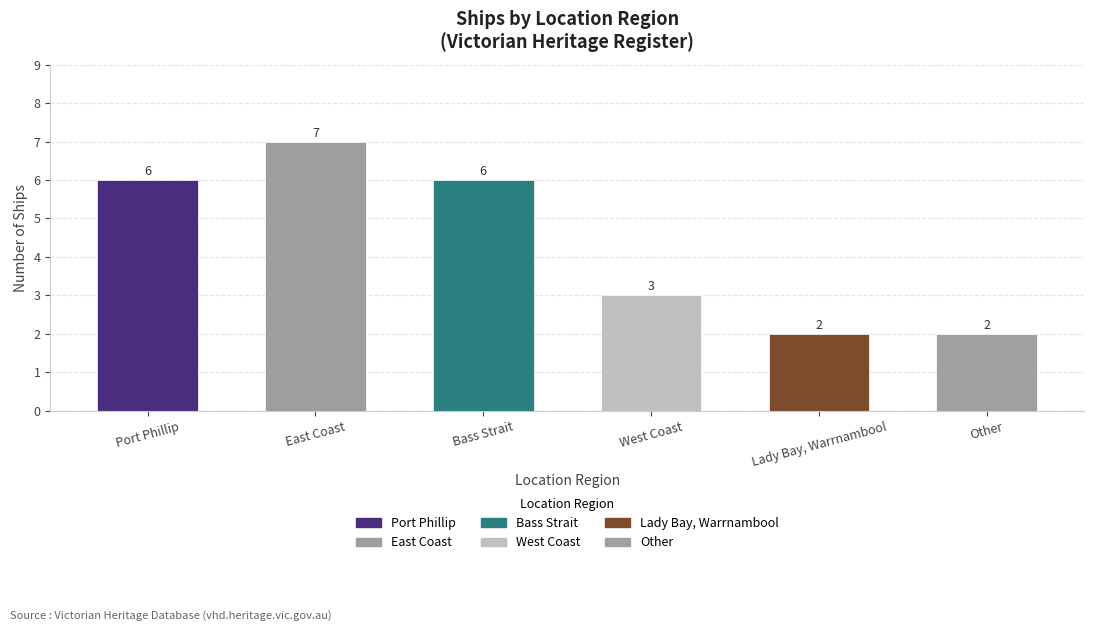

What value does the data have at West Coast?

3